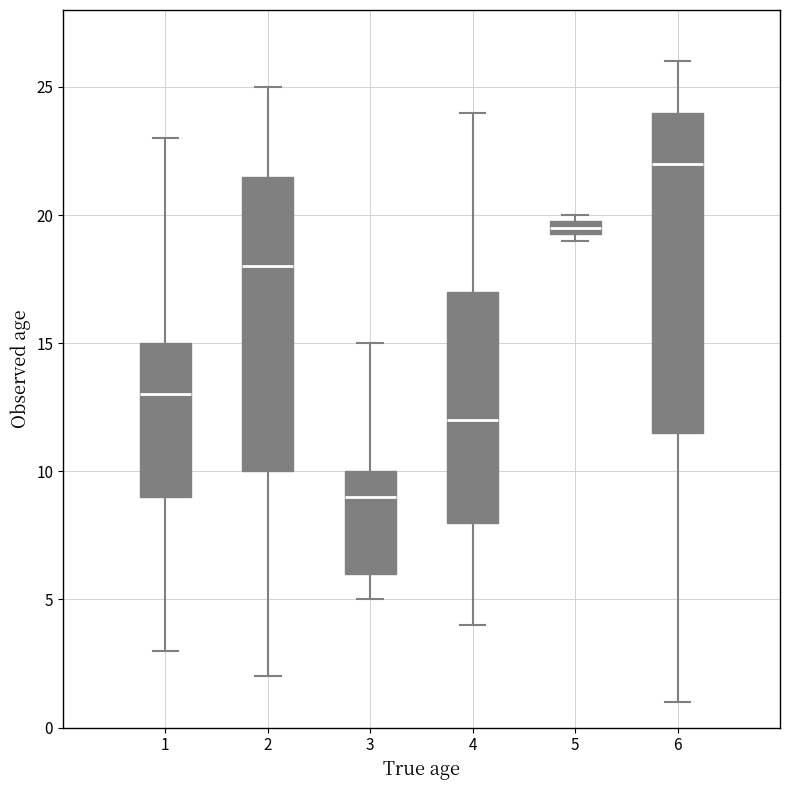

Which box's median line is the highest?

6